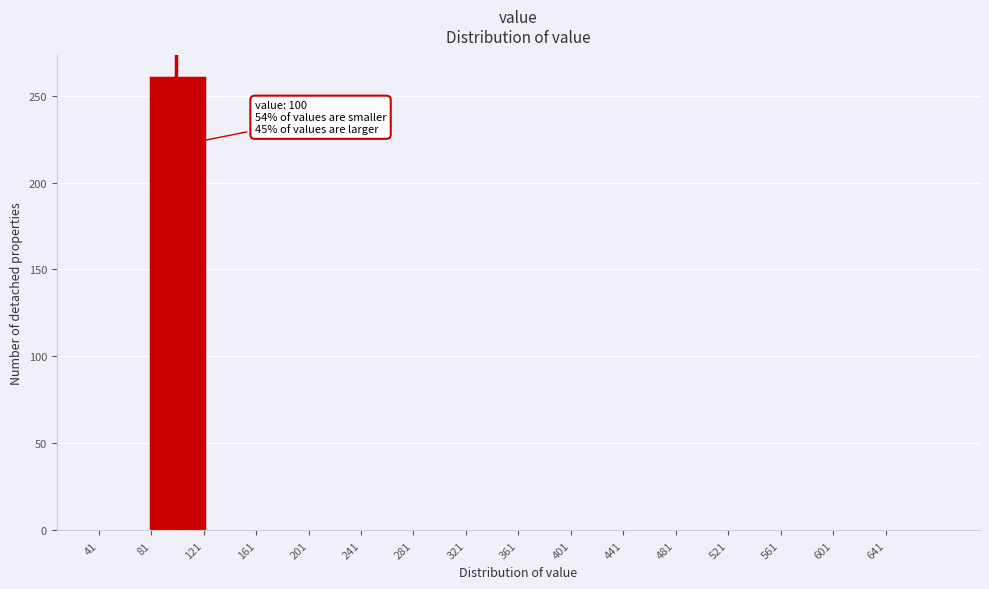

Over which range of the x-axis is the bar tallest?

81 to 121